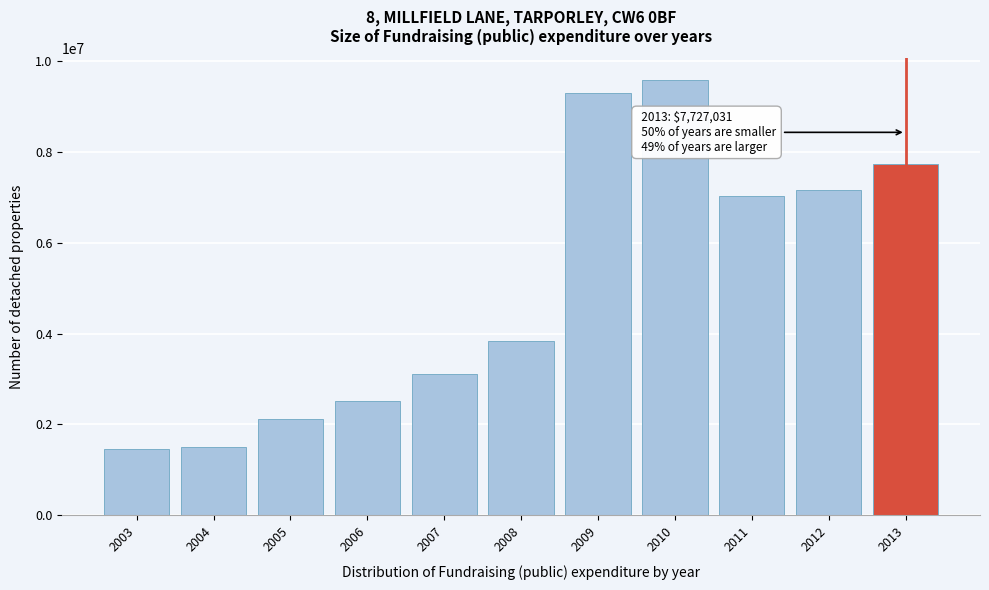

What is the sum of all values?

55348404